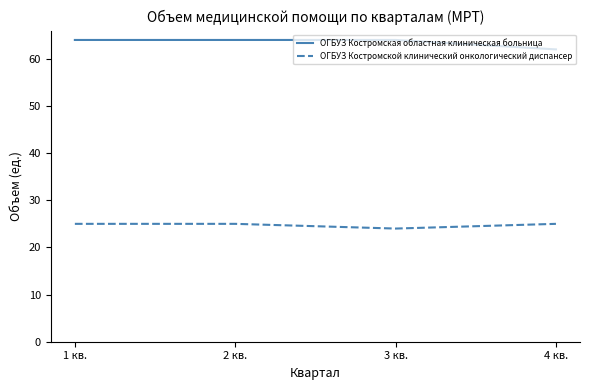

What position from the right is 2 кв.?

3